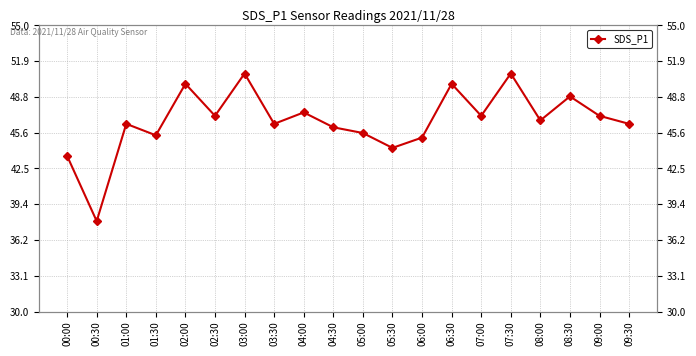

Where is the first local minimum?

00:30